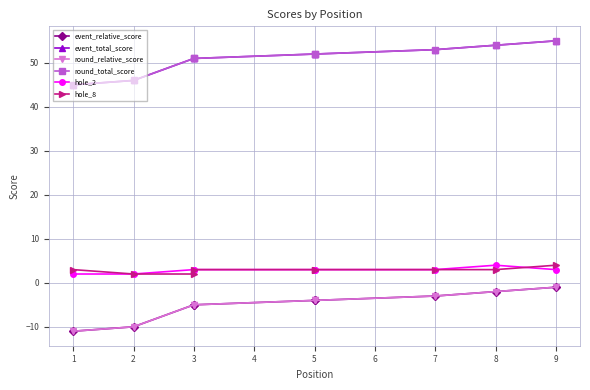

At which category does the chart reach its minimum across all series?

1